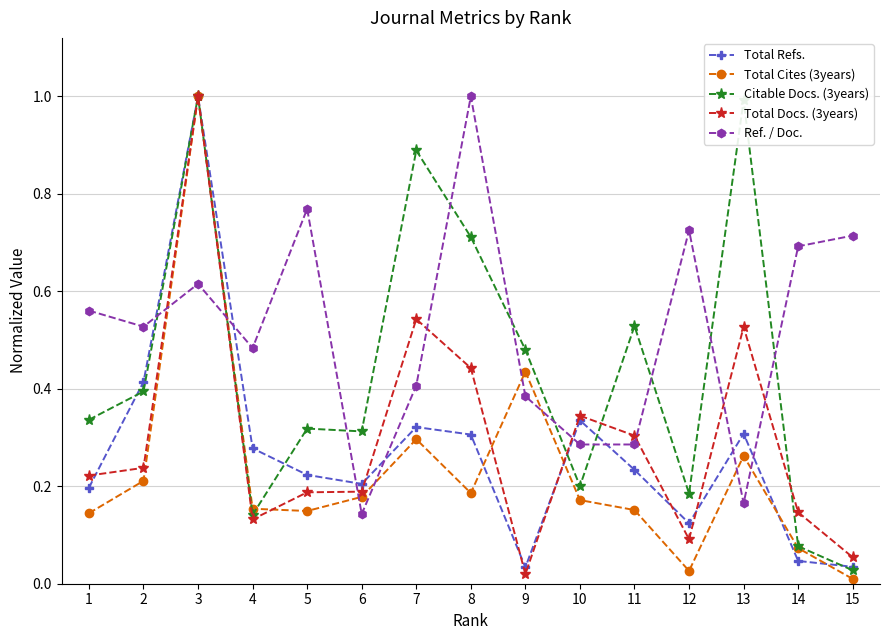

What are all the series names shown in the legend?

Total Refs., Total Cites (3years), Citable Docs. (3years), Total Docs. (3years), Ref. / Doc.